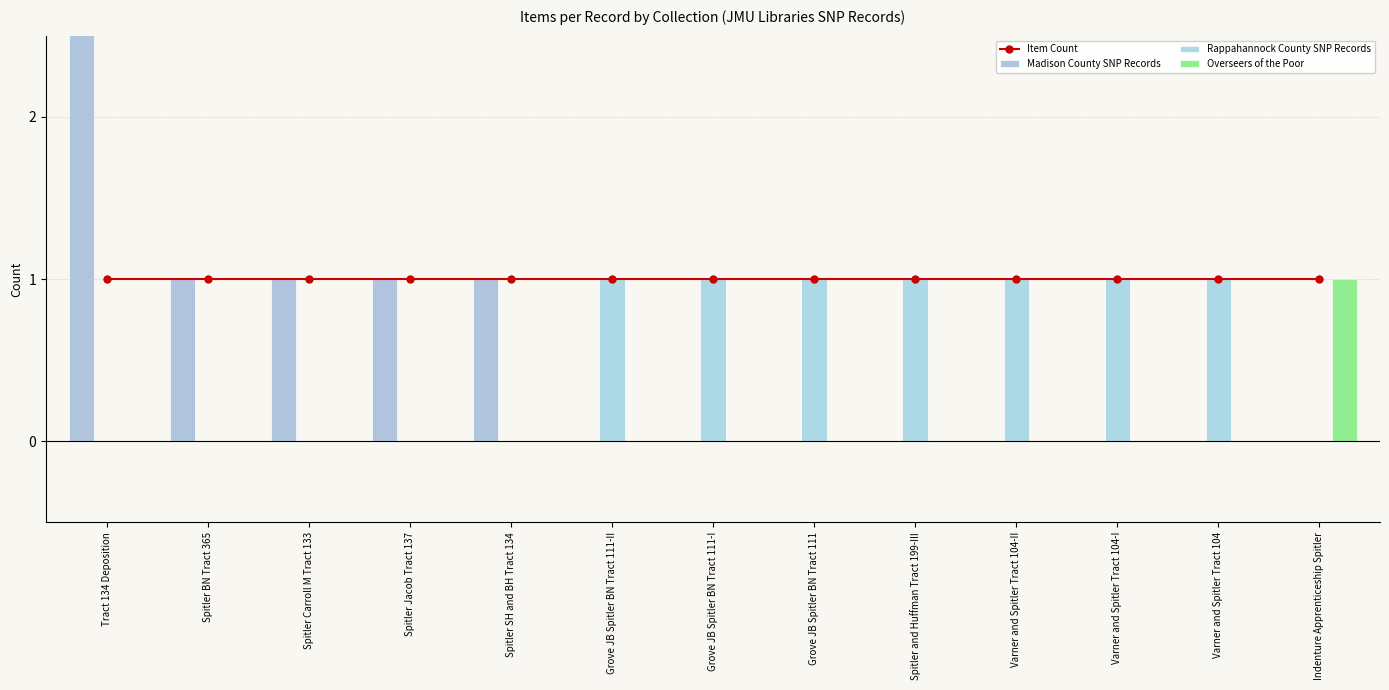

Are the bars horizontal?

No